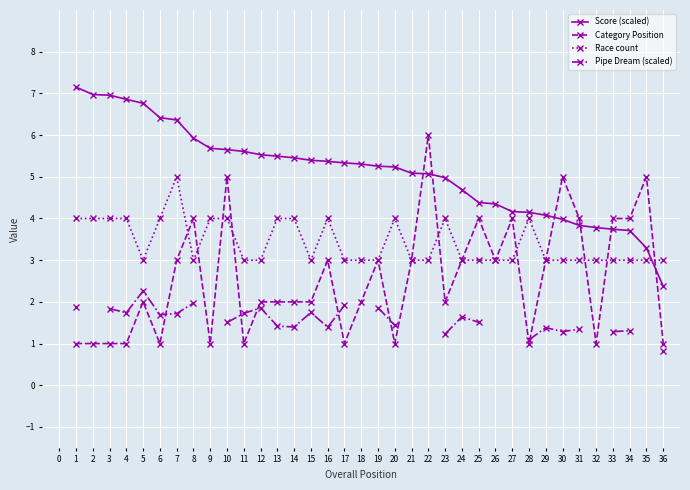

How many data points does each series have?

36